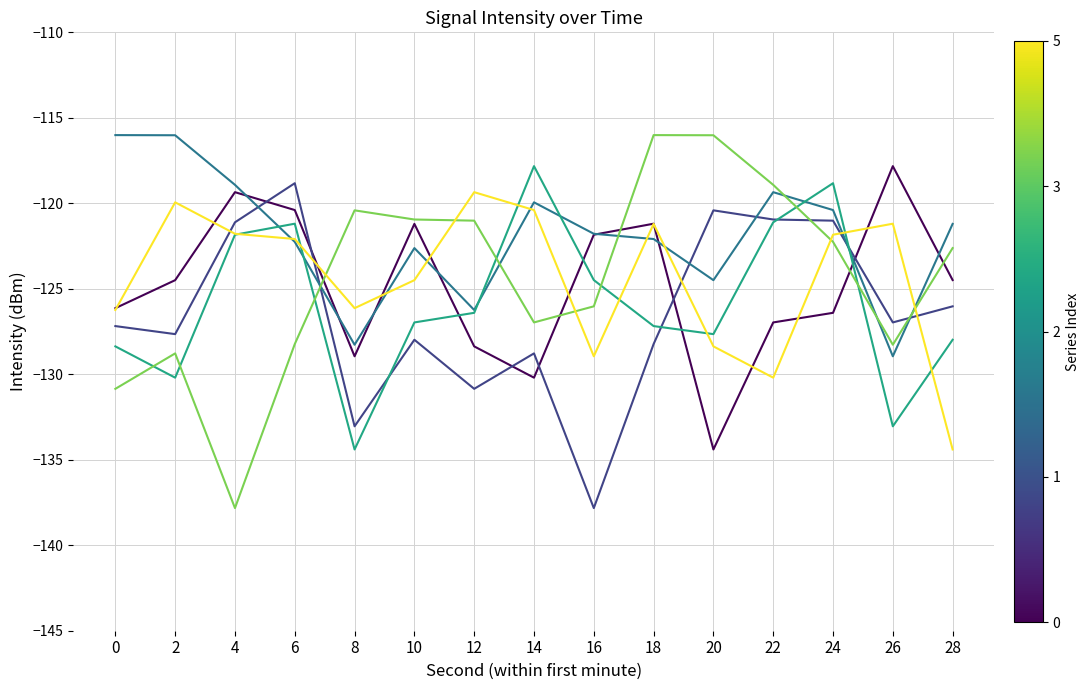

What is the difference between the highest and lowest values at 24?

7.6